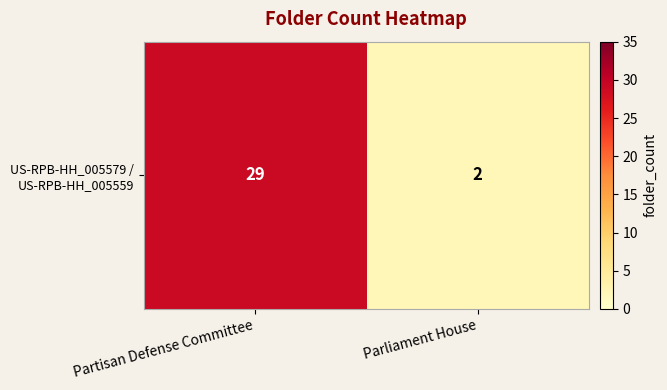

How many data points are less than 29?

1